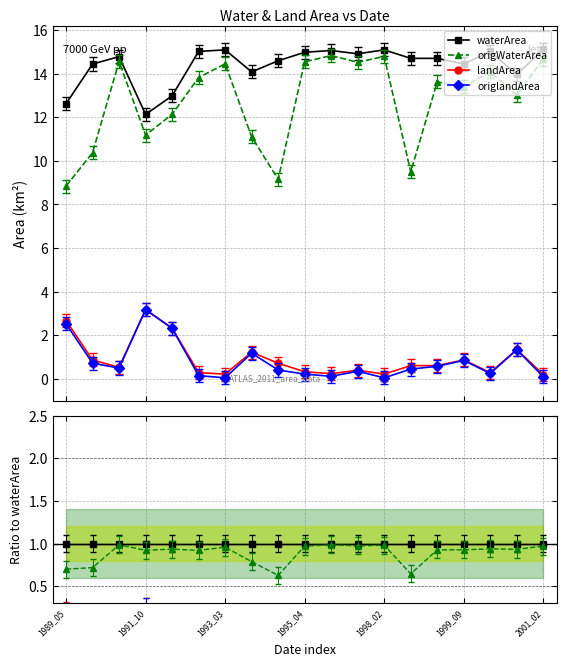

Which series has the largest total across all categories?

waterArea